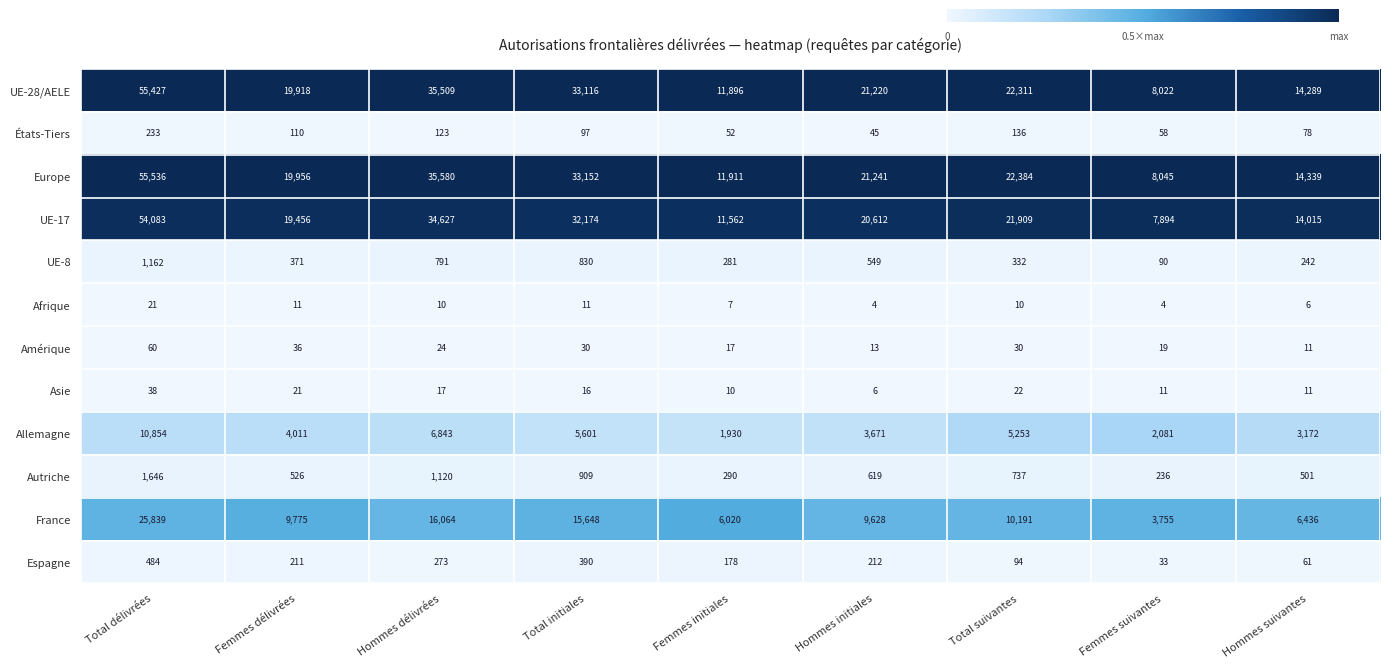

Which series has the largest total across all categories?

Europe